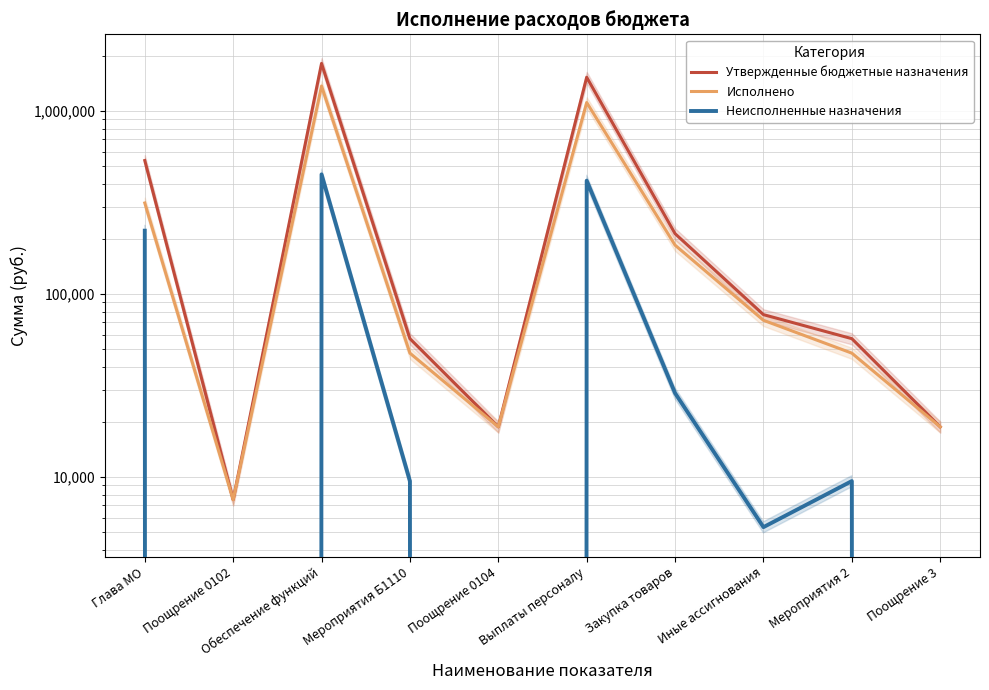

Does the chart display data point markers on the line(s)?

No